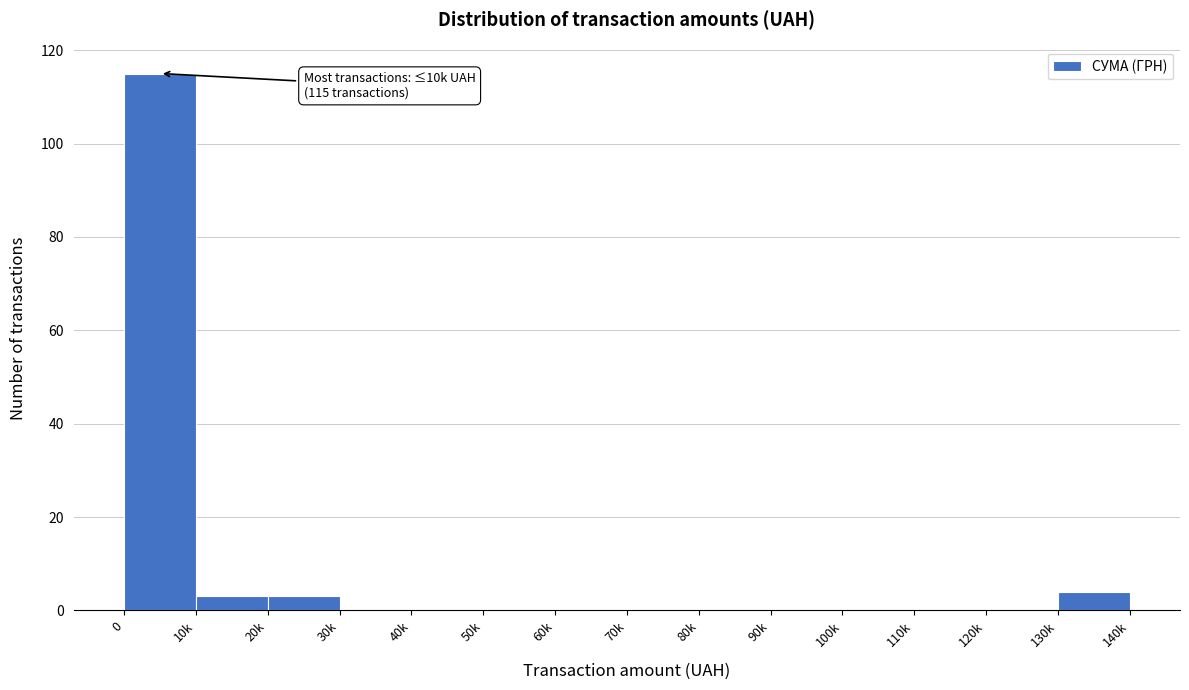

Reading left to right, extract all data points from this chart.

0=115	10k=3	20k=3	30k=0	40k=0	50k=0	60k=0	70k=0	80k=0	90k=0	100k=0	110k=0	120k=0	130k=4